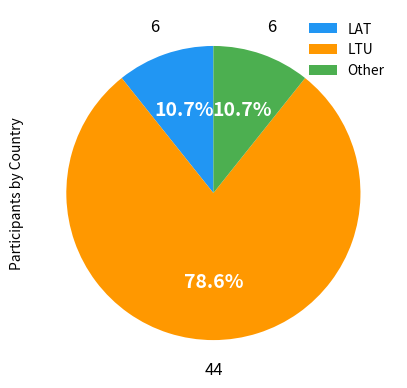

What is the largest slice in the pie chart?

LTU